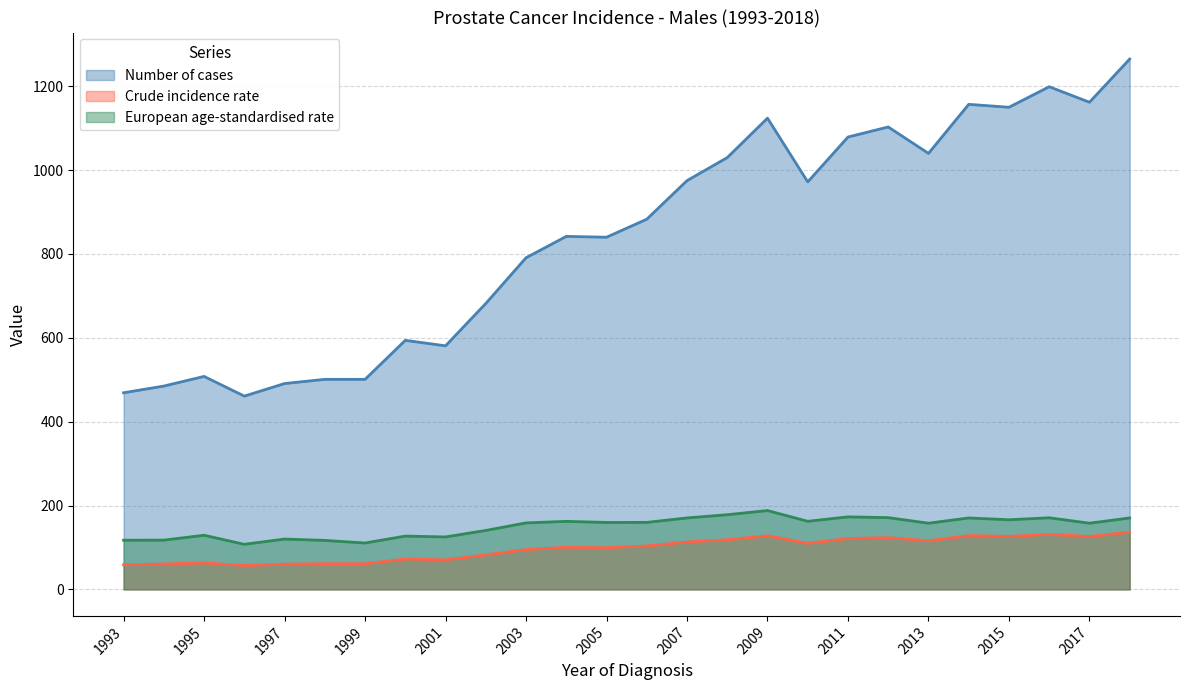

How many data points does each series have?

26